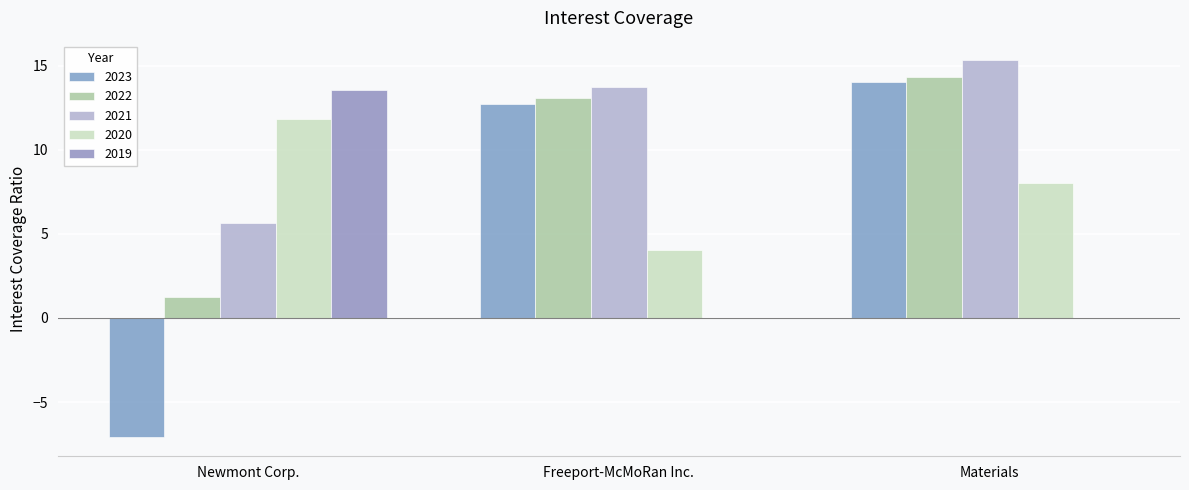

At Materials, list the series in order from smallest to largest.

2019, 2020, 2023, 2022, 2021